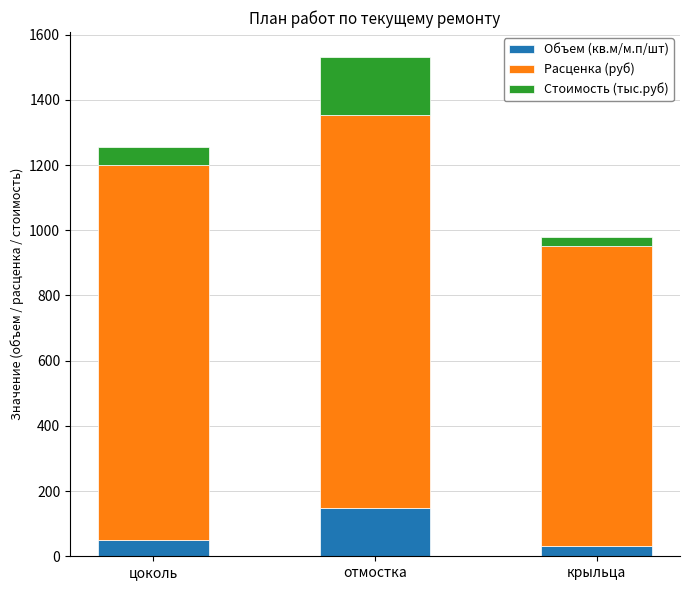

At which label is Объем (кв.м/м.п/шт) closest to 89?

цоколь